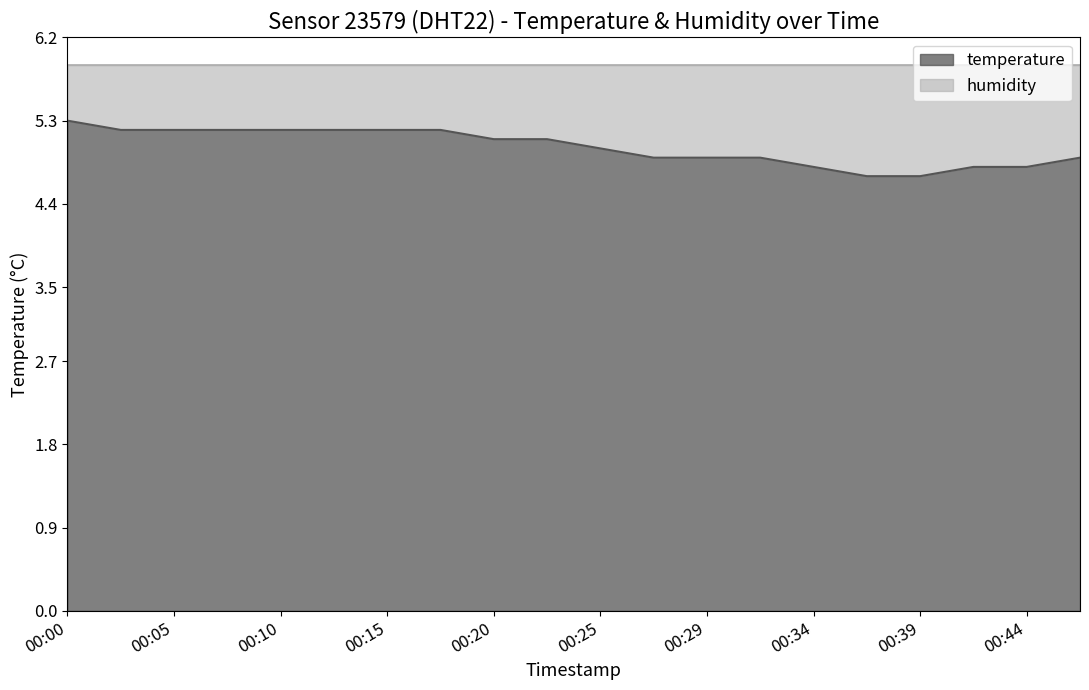

True or false: the data shows 1.4 at 00:03.

False